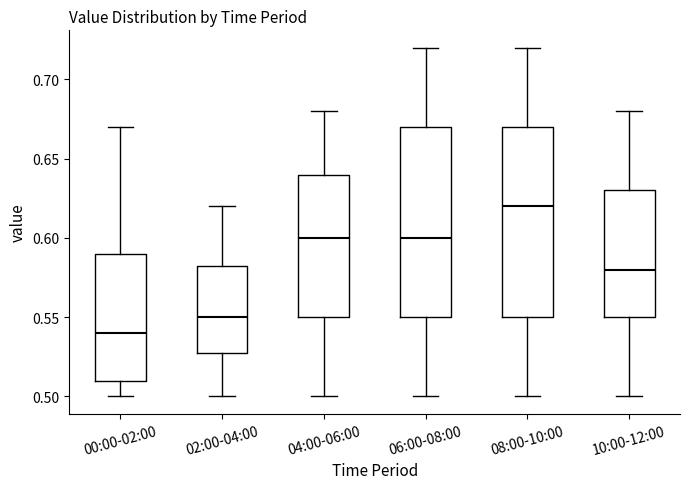

Reading left to right, transcribe this box plot: for each box, give where its median line is, the range the box spans, and where its two whiskers end, as read against the y-axis. The values are not printed on the chart, so give them approximately, as read against the axis.

00:00-02:00: median 0.540, box 0.510 to 0.590, whiskers 0.500 to 0.670
02:00-04:00: median 0.550, box 0.530 to 0.585, whiskers 0.500 to 0.620
04:00-06:00: median 0.600, box 0.550 to 0.640, whiskers 0.500 to 0.680
06:00-08:00: median 0.600, box 0.550 to 0.670, whiskers 0.500 to 0.720
08:00-10:00: median 0.620, box 0.550 to 0.670, whiskers 0.500 to 0.720
10:00-12:00: median 0.580, box 0.550 to 0.630, whiskers 0.500 to 0.680